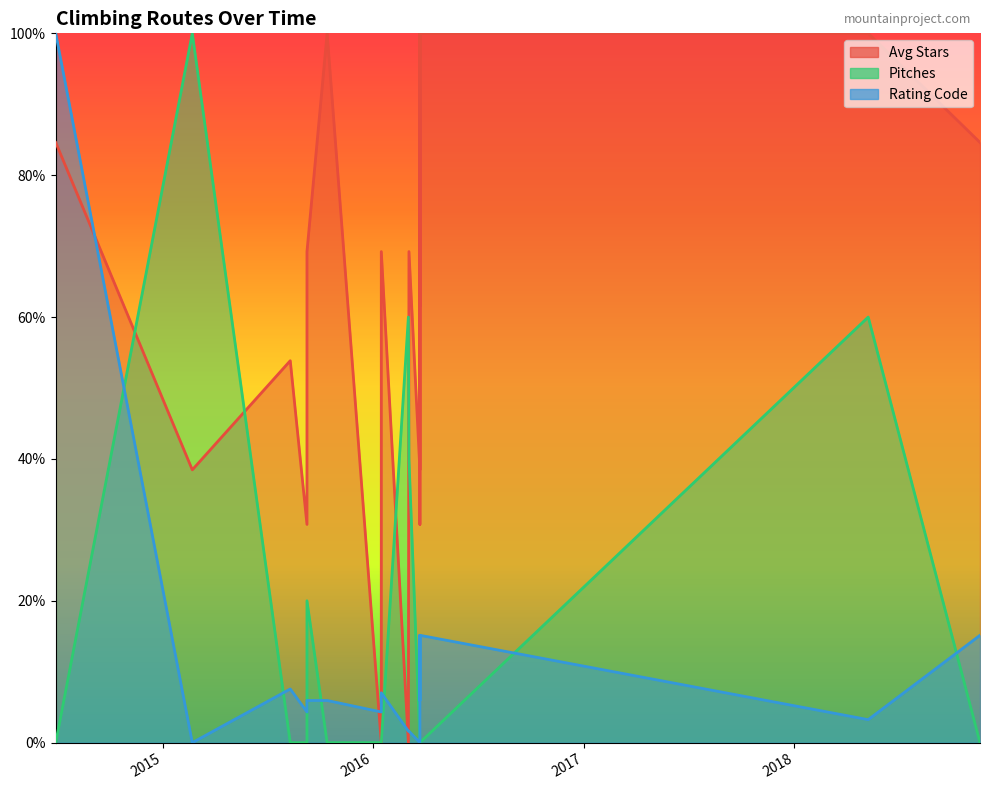

True or false: Pitches has a value of 0.6 at 2016-03-03.

False